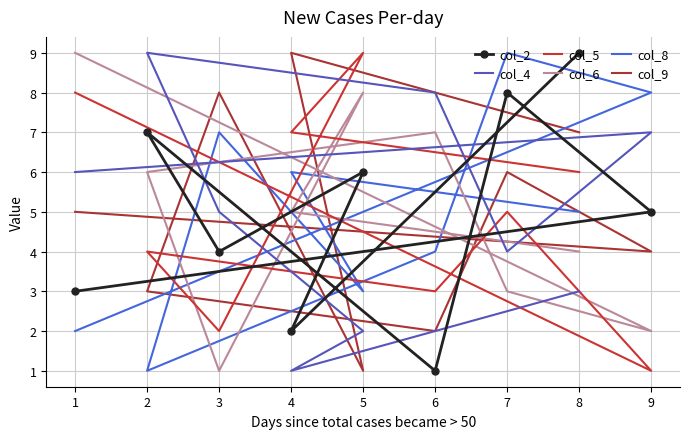

How many interior local peaks does the col_5 series have?

3